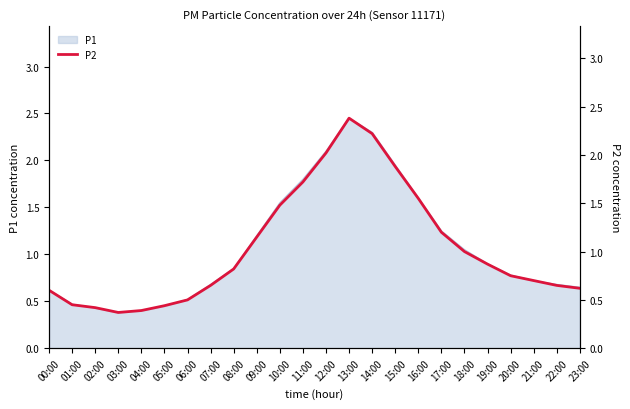

At which category does the data reach its first local peak?

13:00